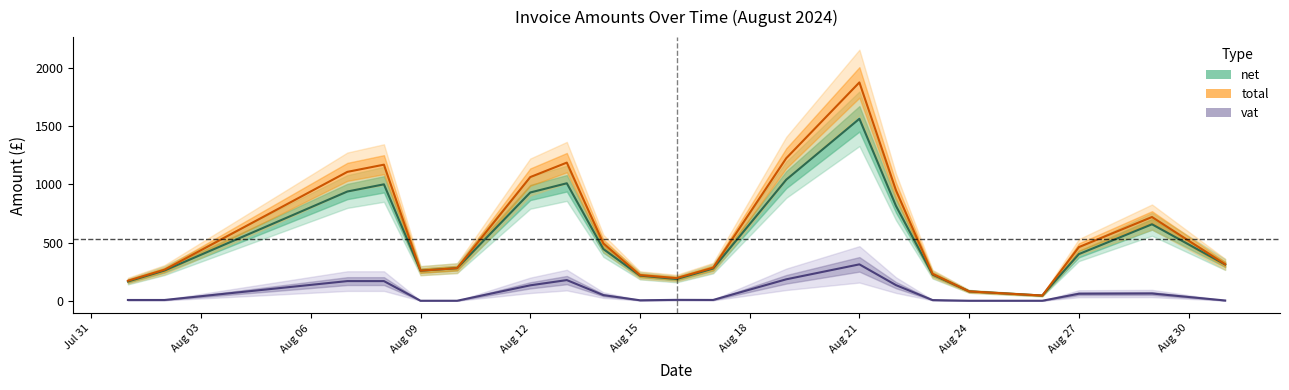

True or false: net and total cross at least once.

False